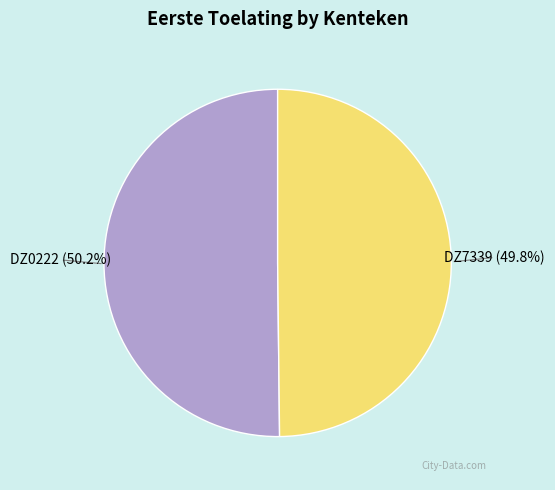

What percentage is NOT represented by DZ7339?

50.2%